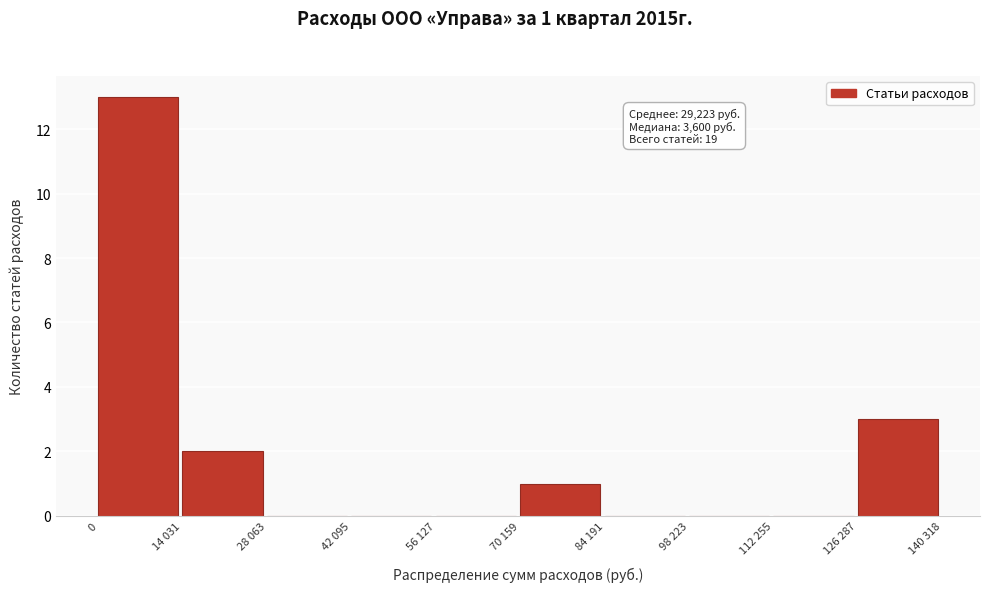

Reading left to right, transcribe all the data shown in this chart.

0=13	14 031=2	28 063=0	42 095=0	56 127=0	70 159=1	84 191=0	98 223=0	112 255=0	126 287=3